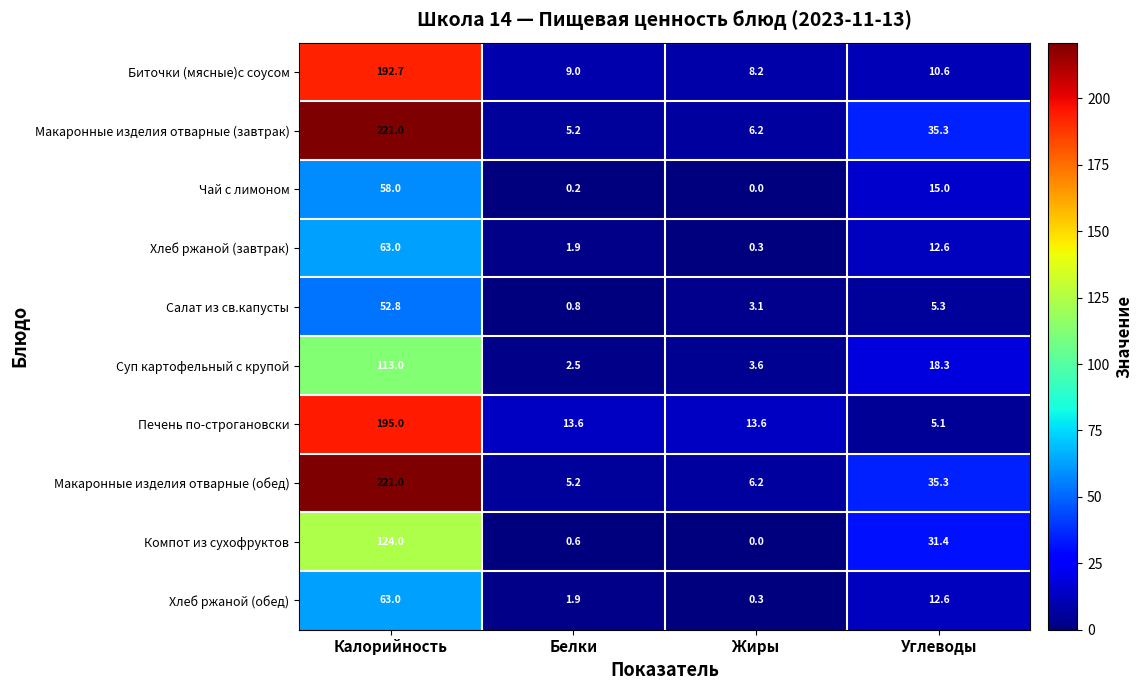

At which category is the sum across all series the highest?

Калорийность